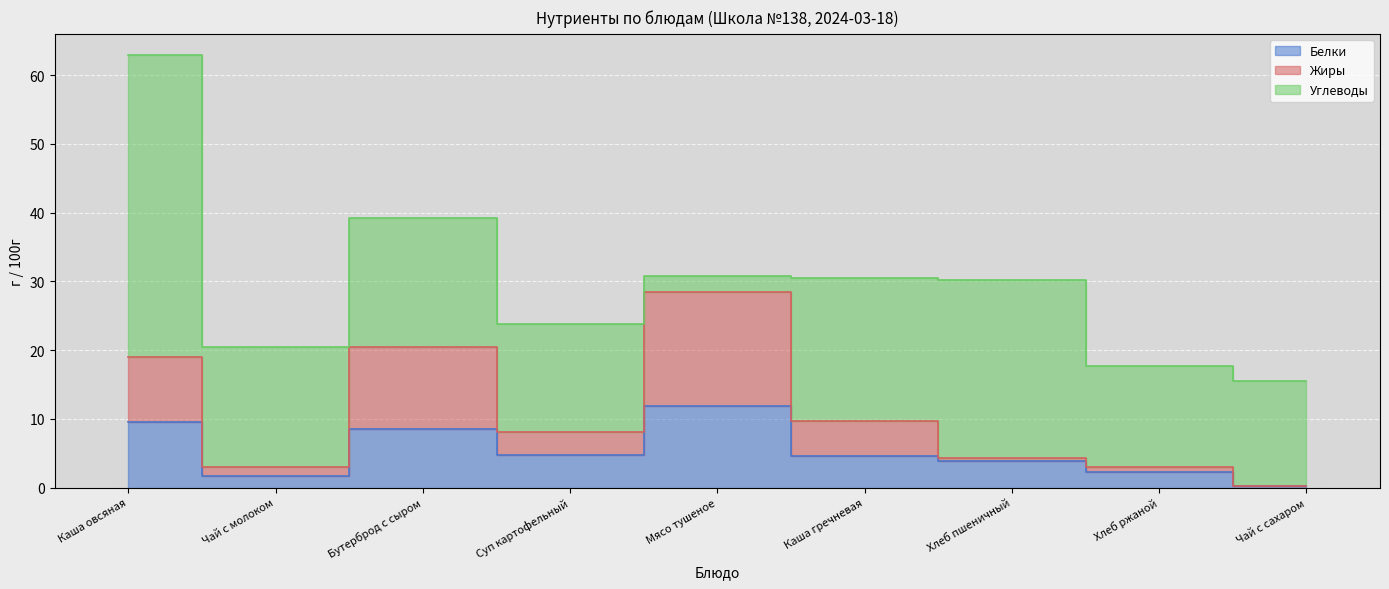

Does the chart display data point markers on the line(s)?

No